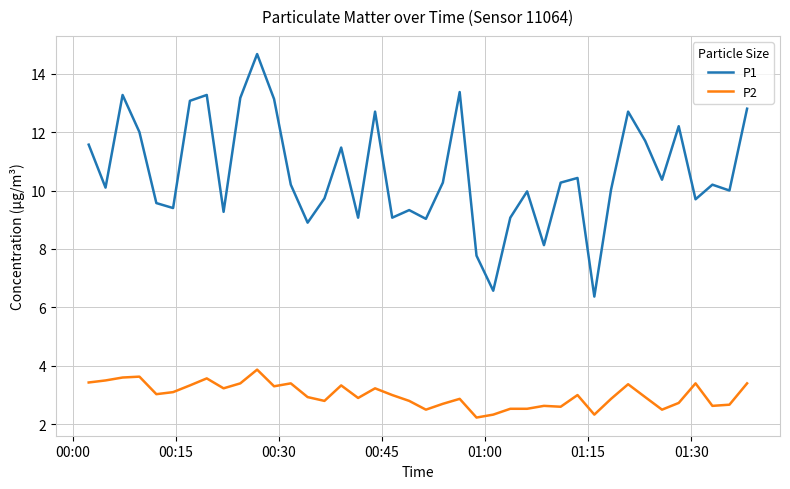

Which series has the widest spread of values?

P1